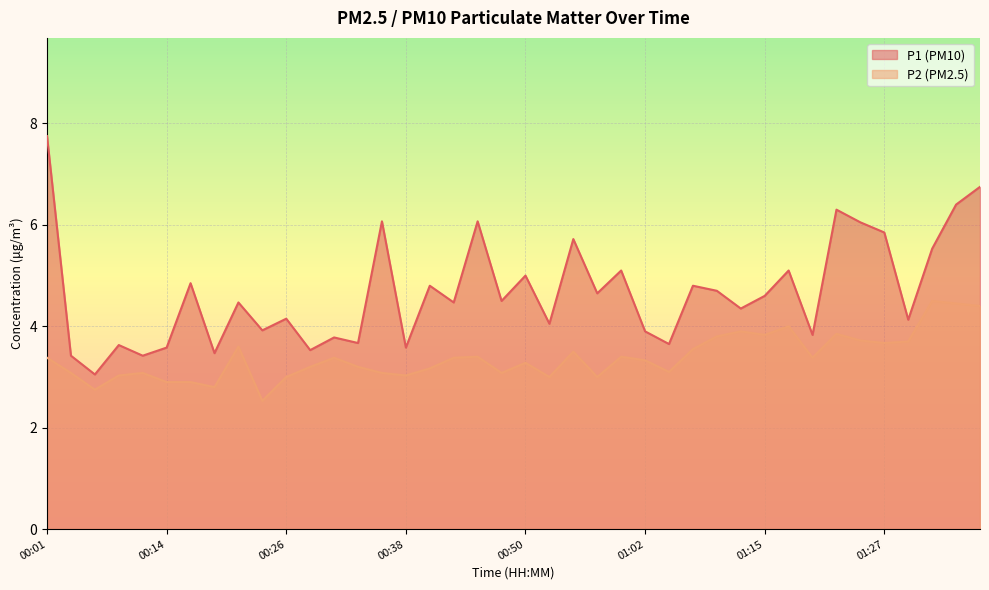

What is the difference between the second highest and minimum values in the P2 series?

1.9